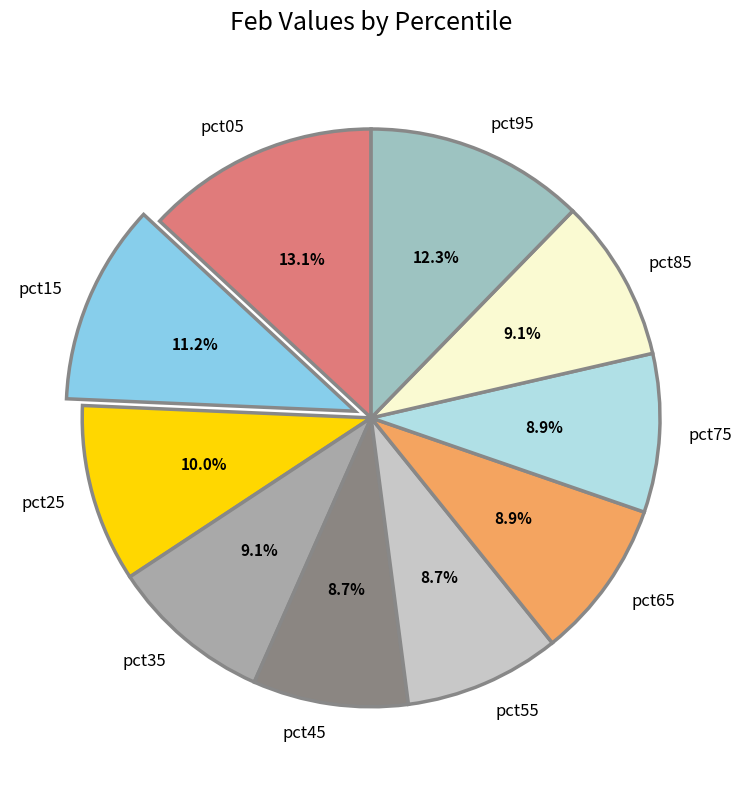

Combined, what portion of the pie is pct15 and pct35?

20.3%